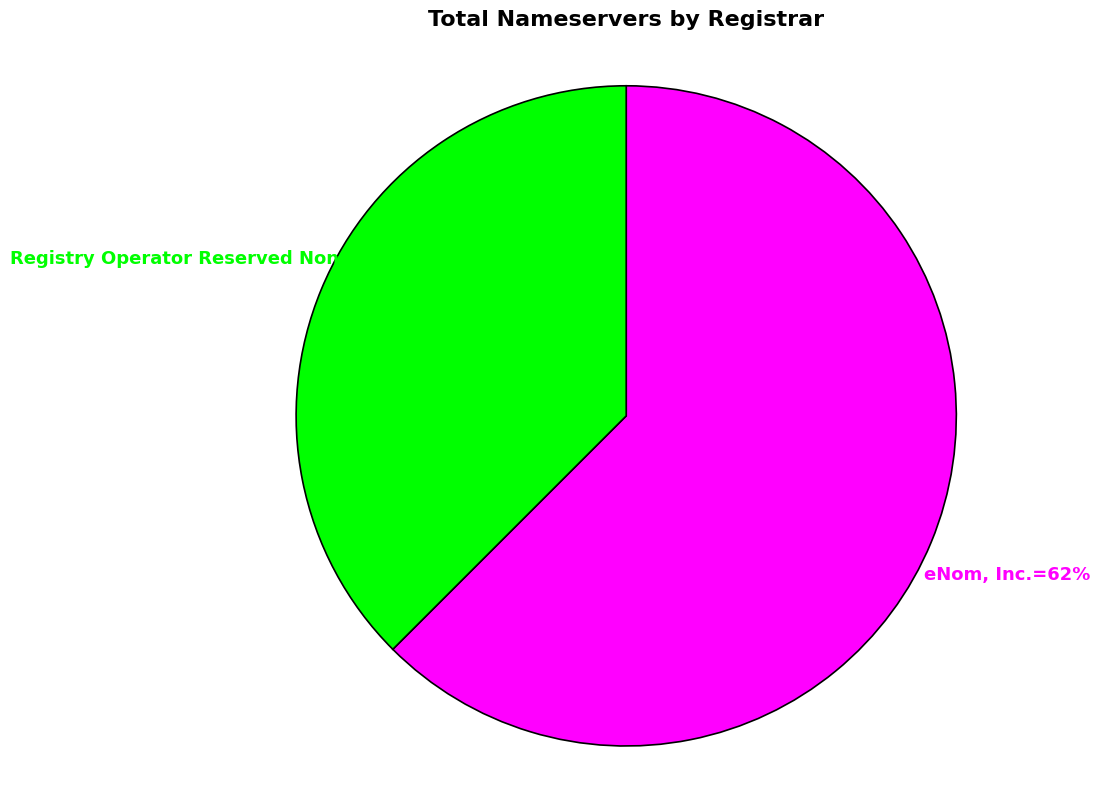

To the nearest percent, what is the average slice percentage?

50%